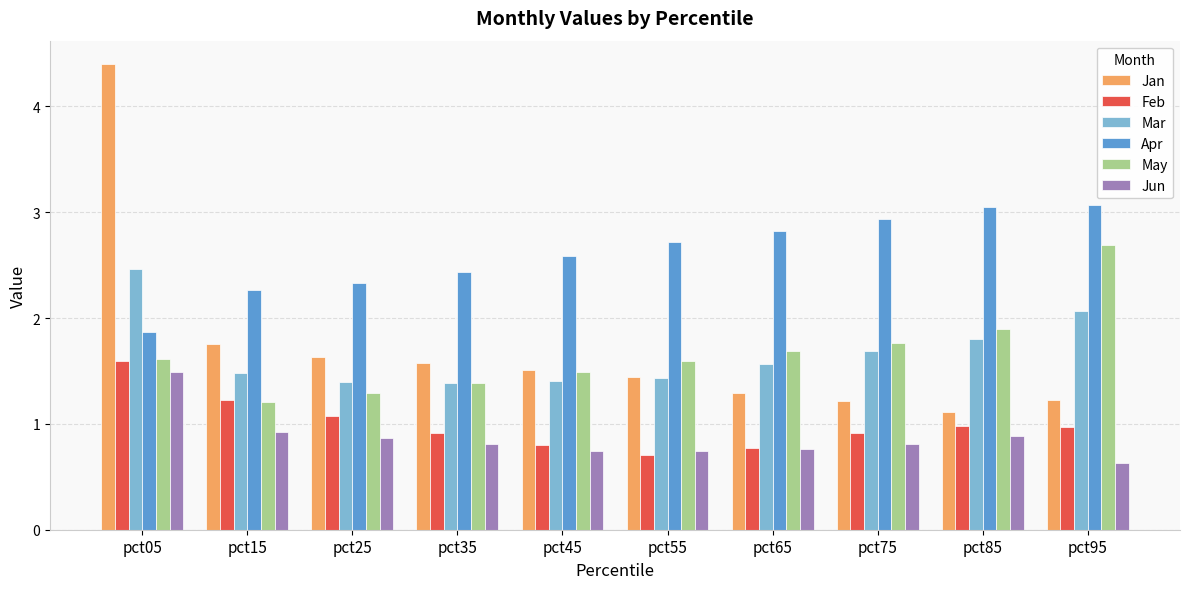

Is it true that Feb equals 0.4 at pct85?

False